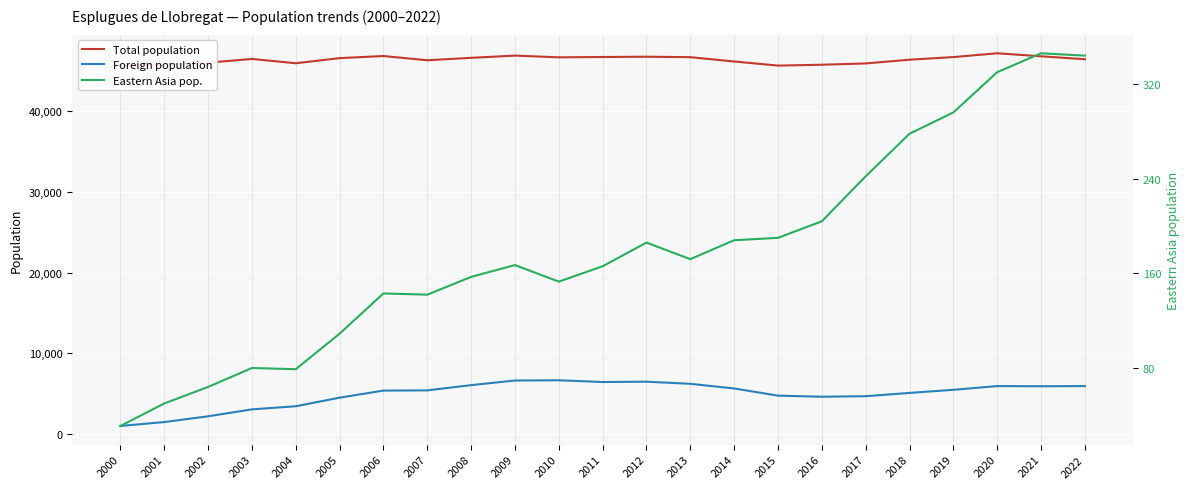

Which has a higher value, 2001 or 2000?

2001